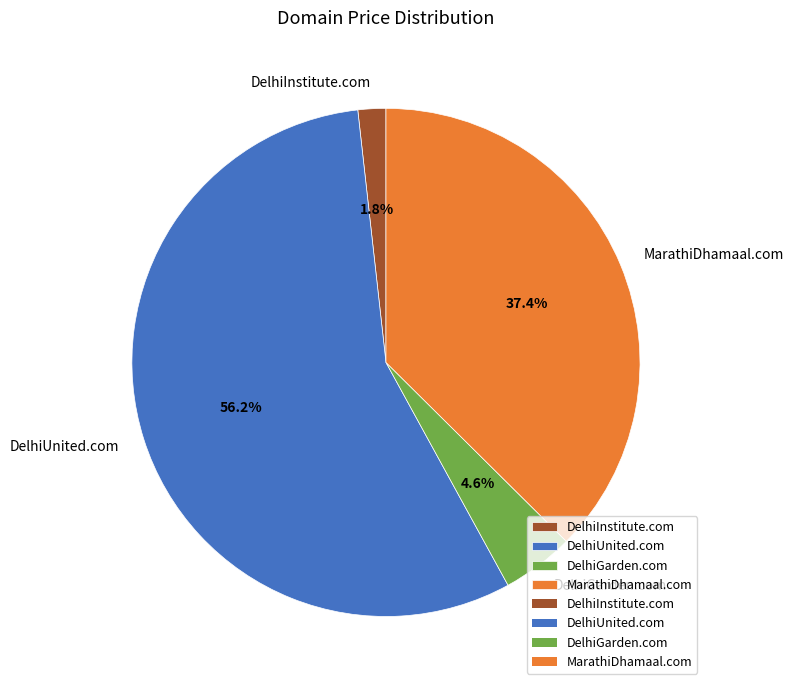

What percentage do MarathiDhamaal.com and DelhiUnited.com together represent?

93.6%